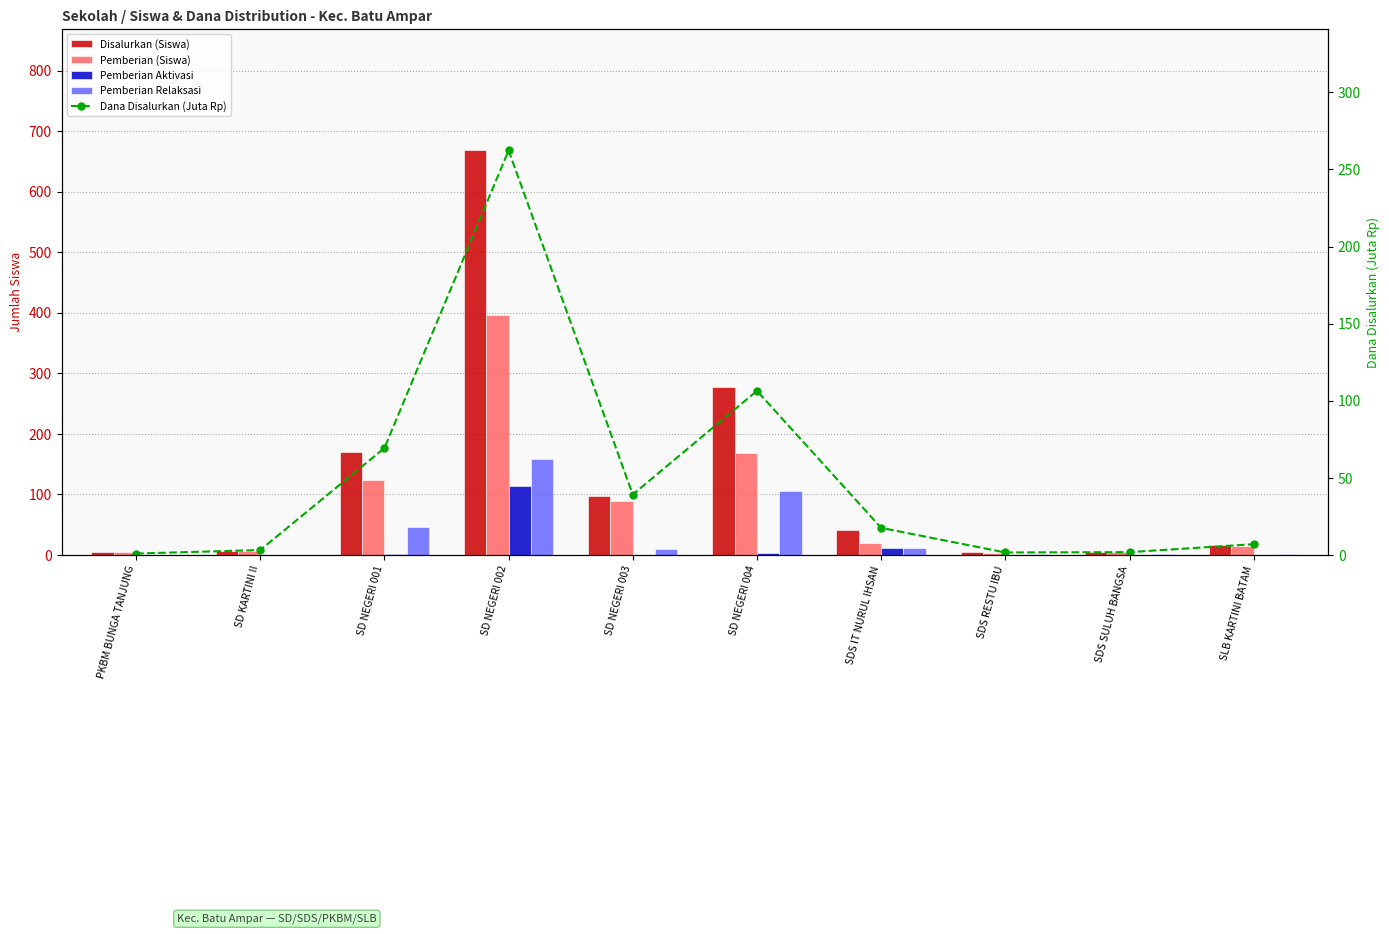

Rank the categories by Dana Disalurkan (Juta Rp) value from highest to lowest.

SD NEGERI 002, SD NEGERI 004, SD NEGERI 001, SD NEGERI 003, SDS IT NURUL IHSAN, SLB KARTINI BATAM, SD KARTINI II, SDS SULUH BANGSA, SDS RESTU IBU, PKBM BUNGA TANJUNG